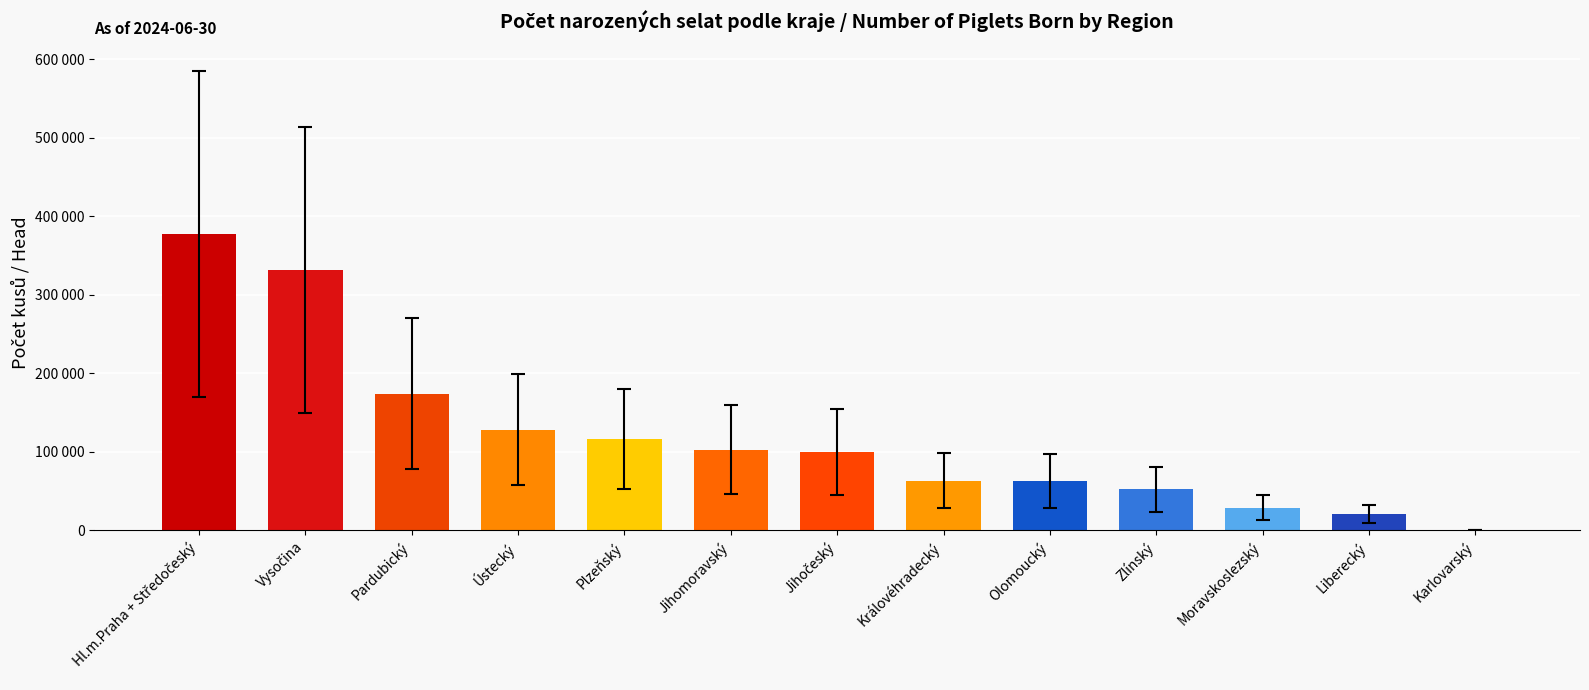

What value does the data have at Karlovarský, to the nearest 10?

240